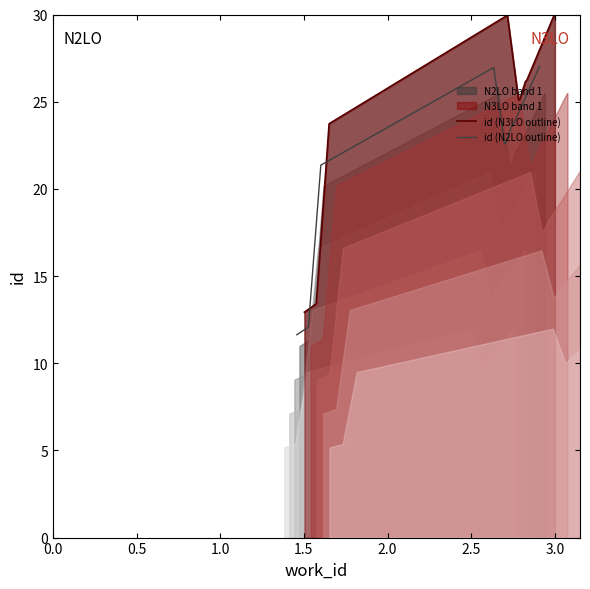

Reading left to right, transcribe all the data shown in this chart.

id (N3LO outline): 12.9	13.4	23.7	30.0	25.1	25.1	26.2	26.2	30.0	30.0
id (N2LO outline): 11.6	12.1	21.4	27.0	22.6	22.6	23.5	23.6	27.0	27.0